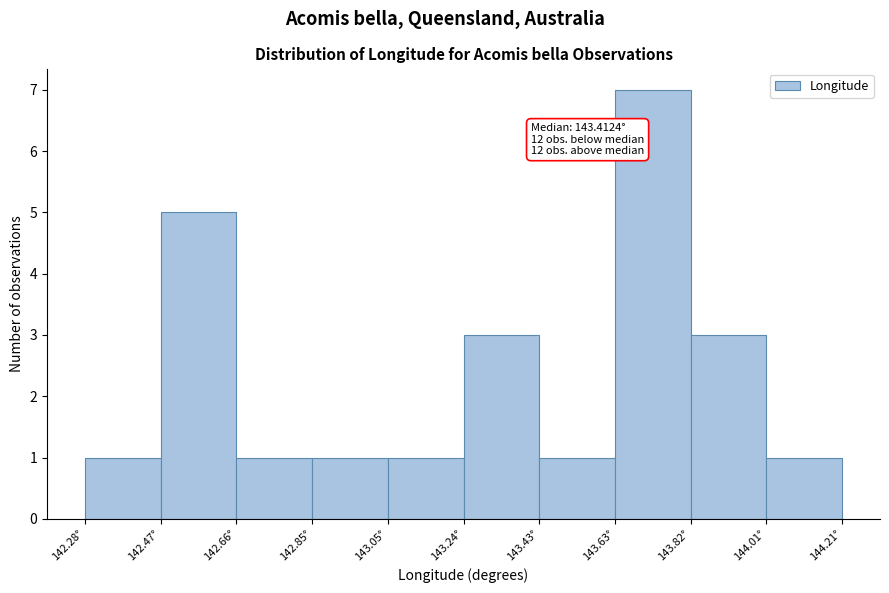

Over which range of the x-axis is the bar tallest?

143.62 to 143.82